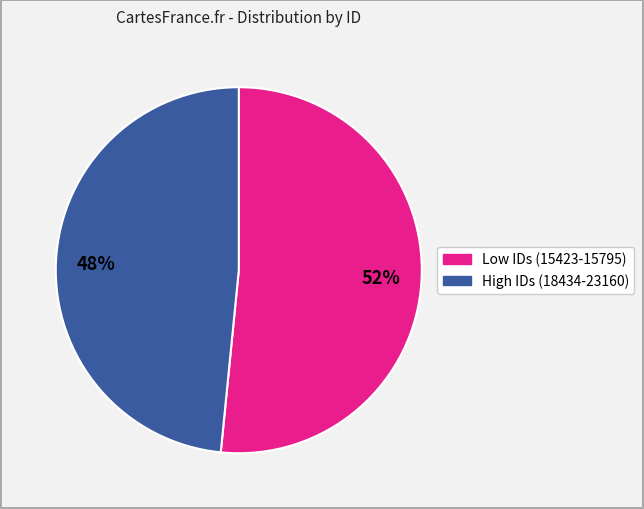

How many slices are in this pie chart?

2